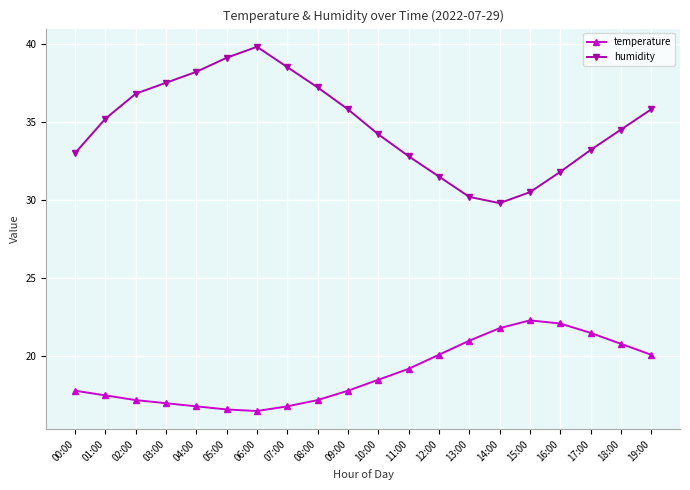

True or false: humidity and temperature cross at least once.

False